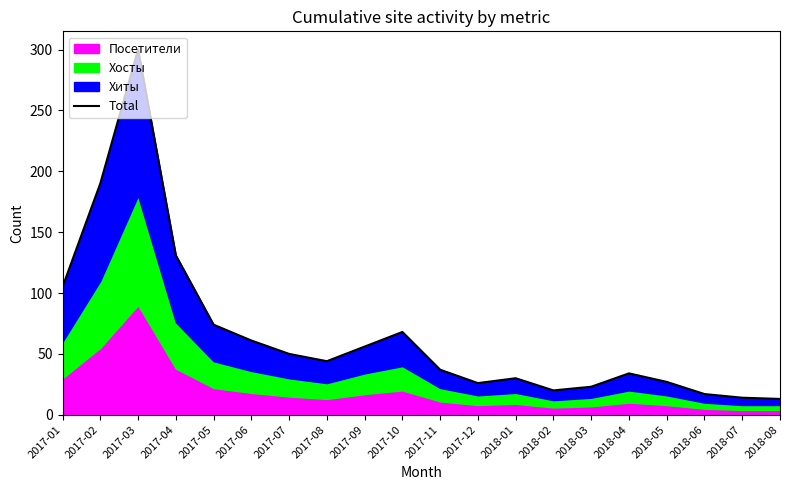

Reading left to right, what are all the values shown in this chart?

105	190	300	131	74	61	50	44	56	68	37	26	30	20	23	34	27	17	14	13